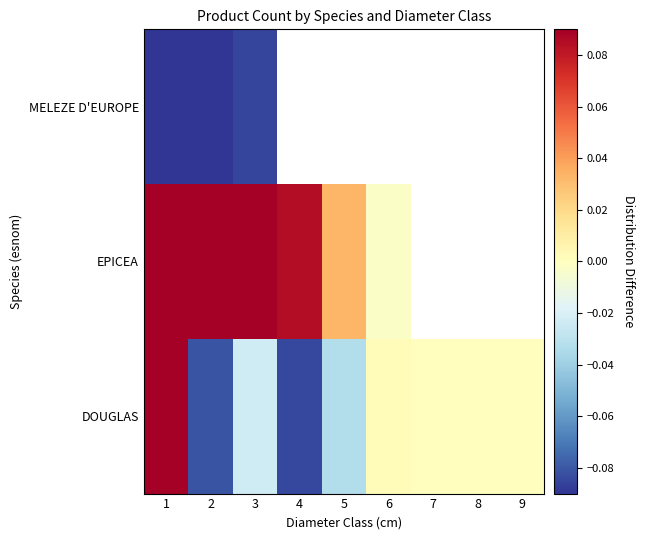

Rank the series by their maximum value, from highest to lowest.

EPICEA, DOUGLAS, MELEZE D'EUROPE